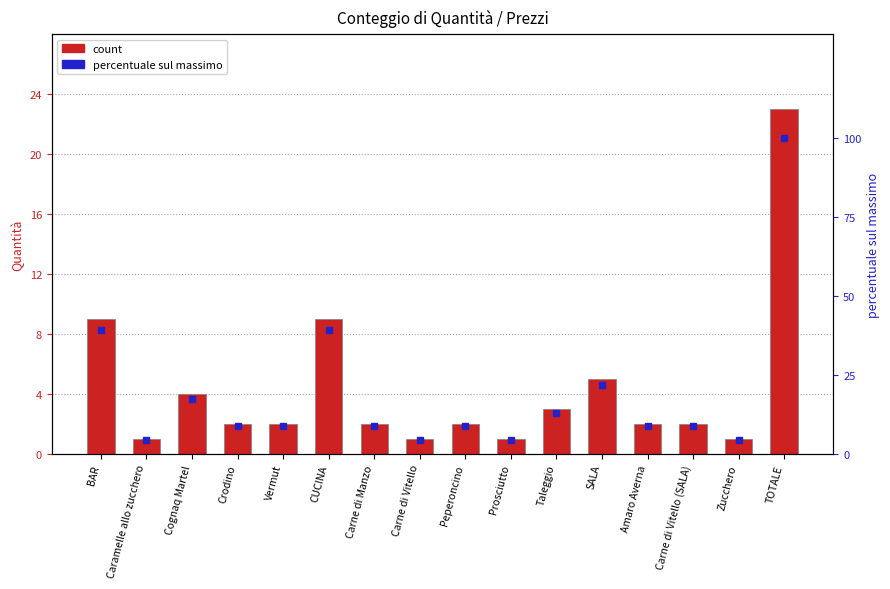

How many values in the percentuale sul massimo series exceed 8?

12